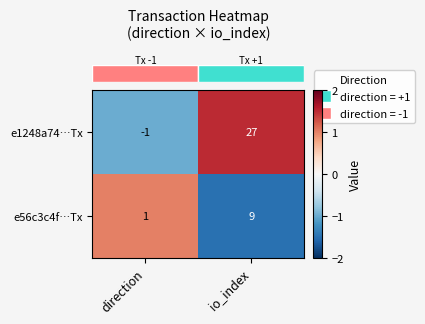

At which category is the sum across all series the highest?

io_index